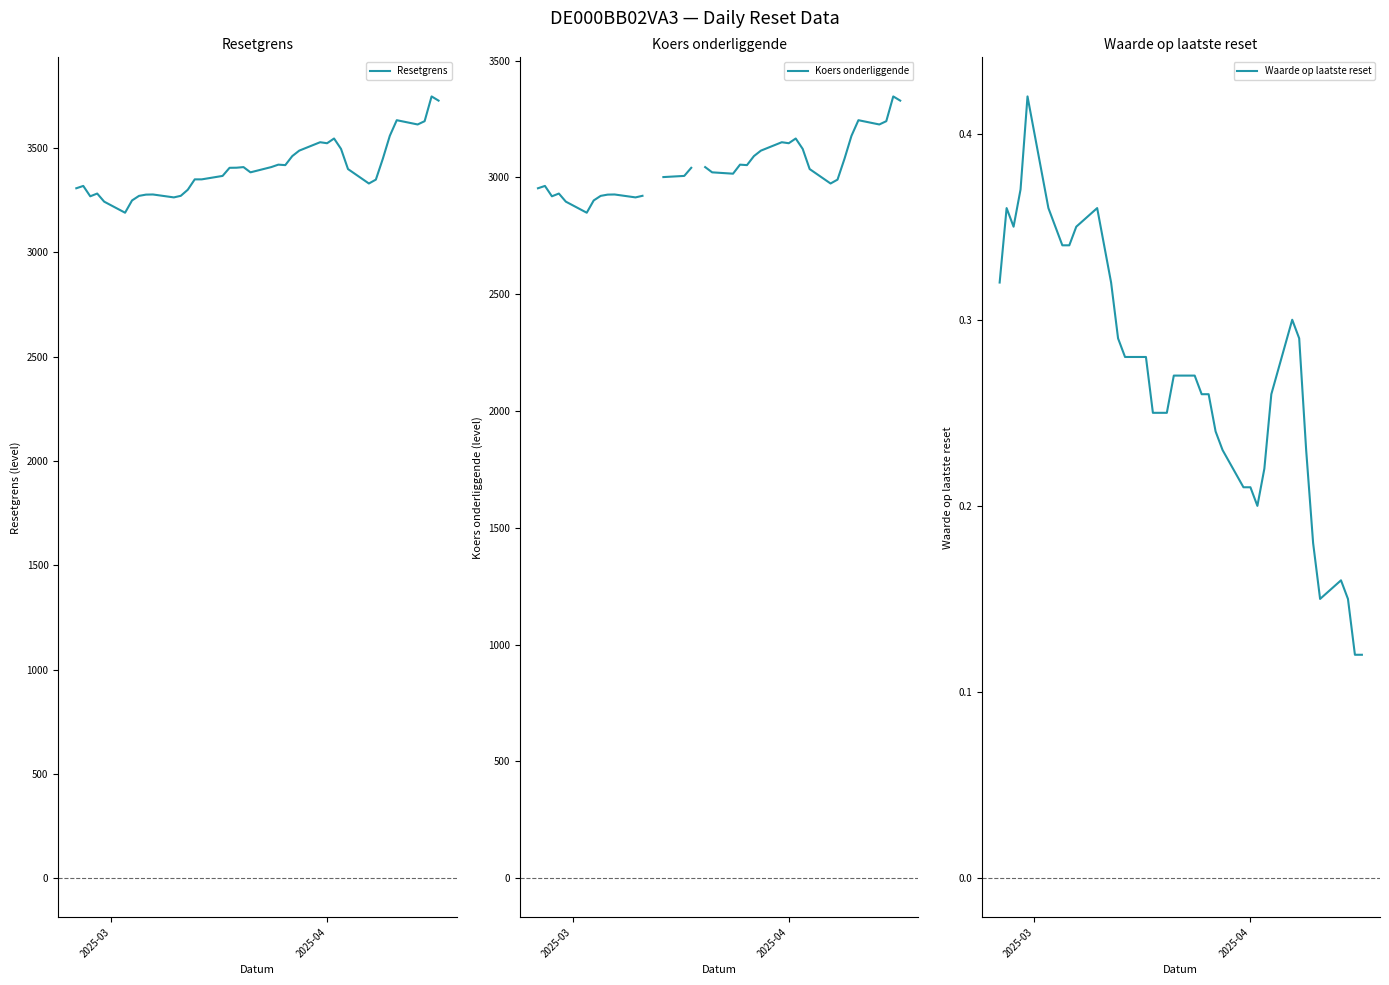

Which series has the widest spread of values?

Resetgrens